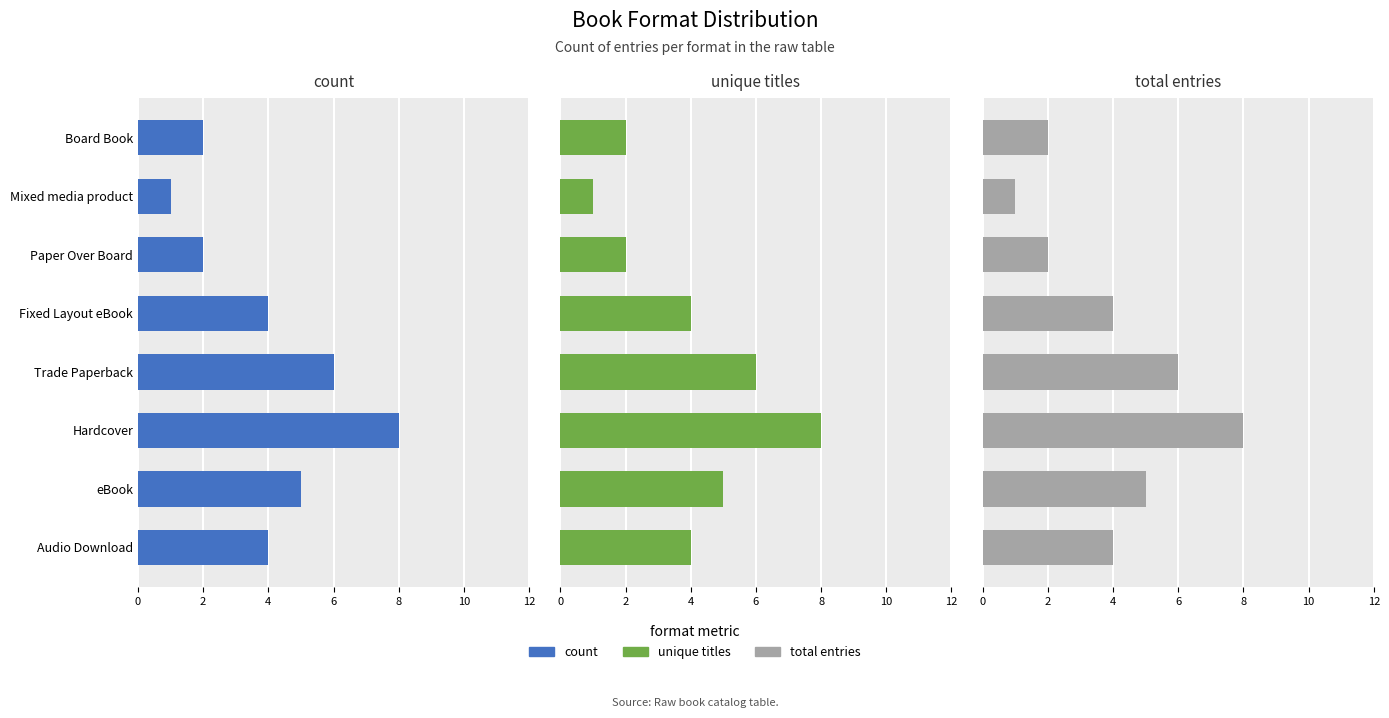

What are all the series names shown in the legend?

count, unique titles, total entries